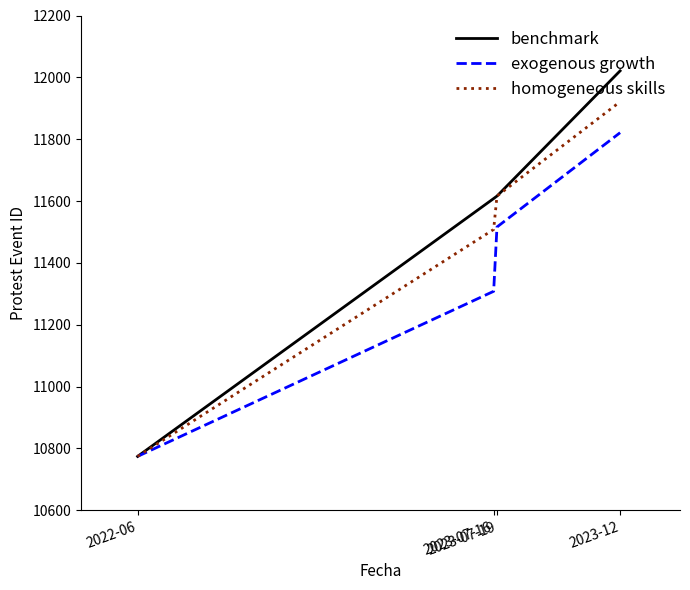

List the series in order of their overall mean, lowest first.

exogenous growth, homogeneous skills, benchmark